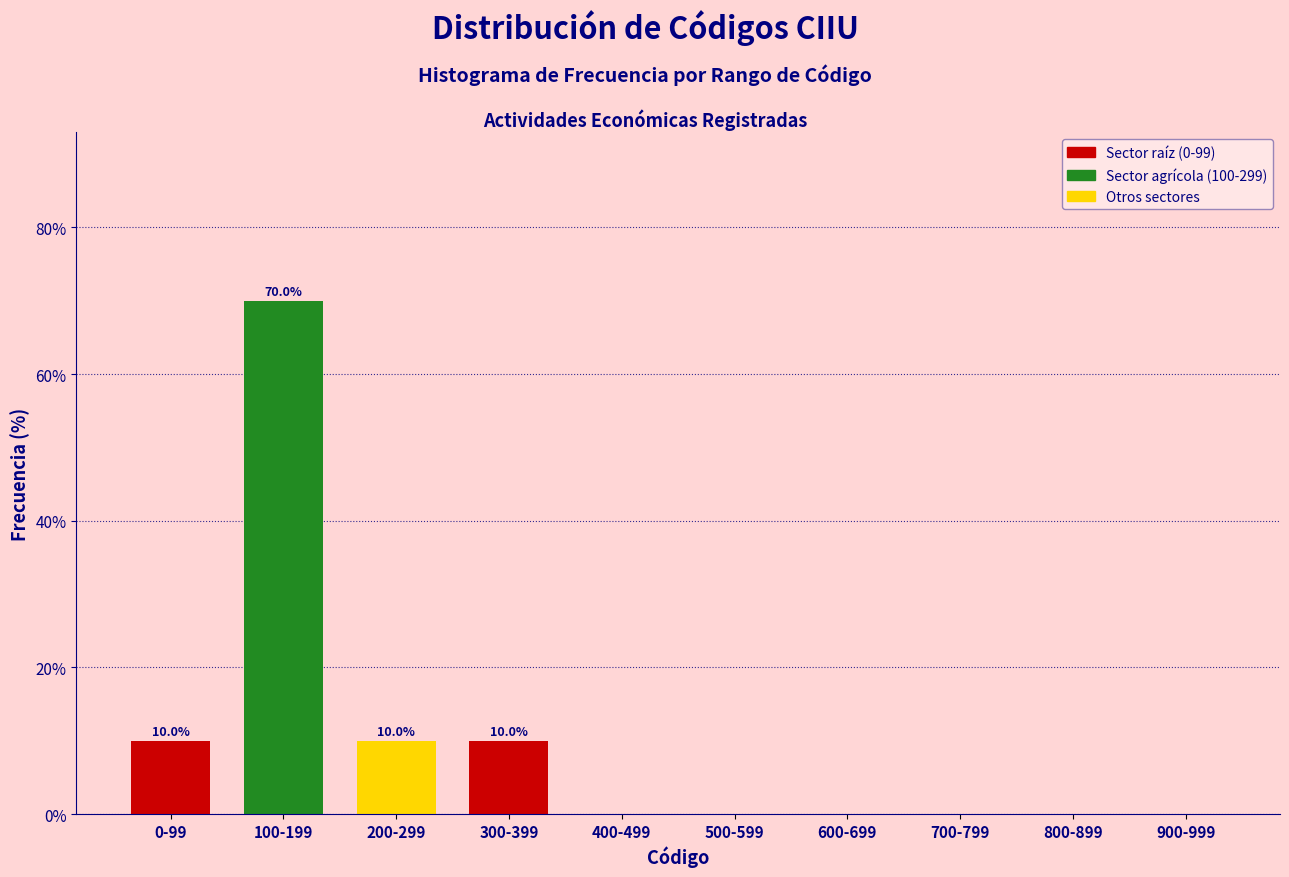

Reading right to left, what are all the values shown in this chart?

900-999=0	800-899=0	700-799=0	600-699=0	500-599=0	400-499=0	300-399=10	200-299=10	100-199=70	0-99=10